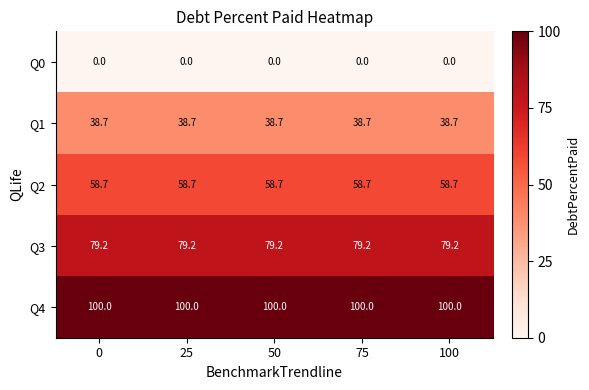

What is the spread (max minus min) of values at 25?

100.0